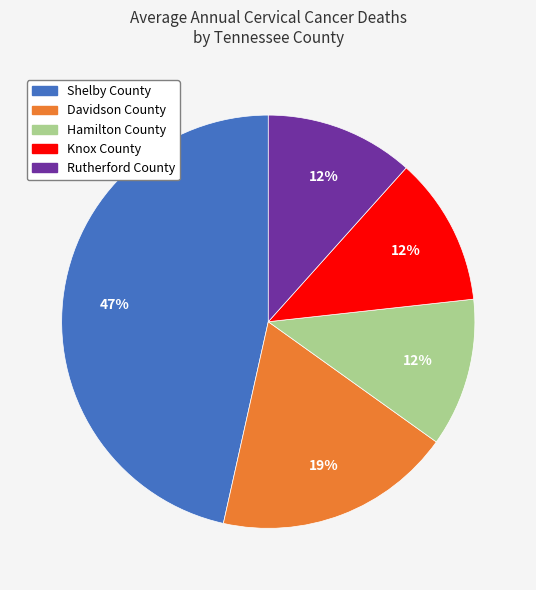

What percentage is the Davidson County slice, to the nearest percent?

19%